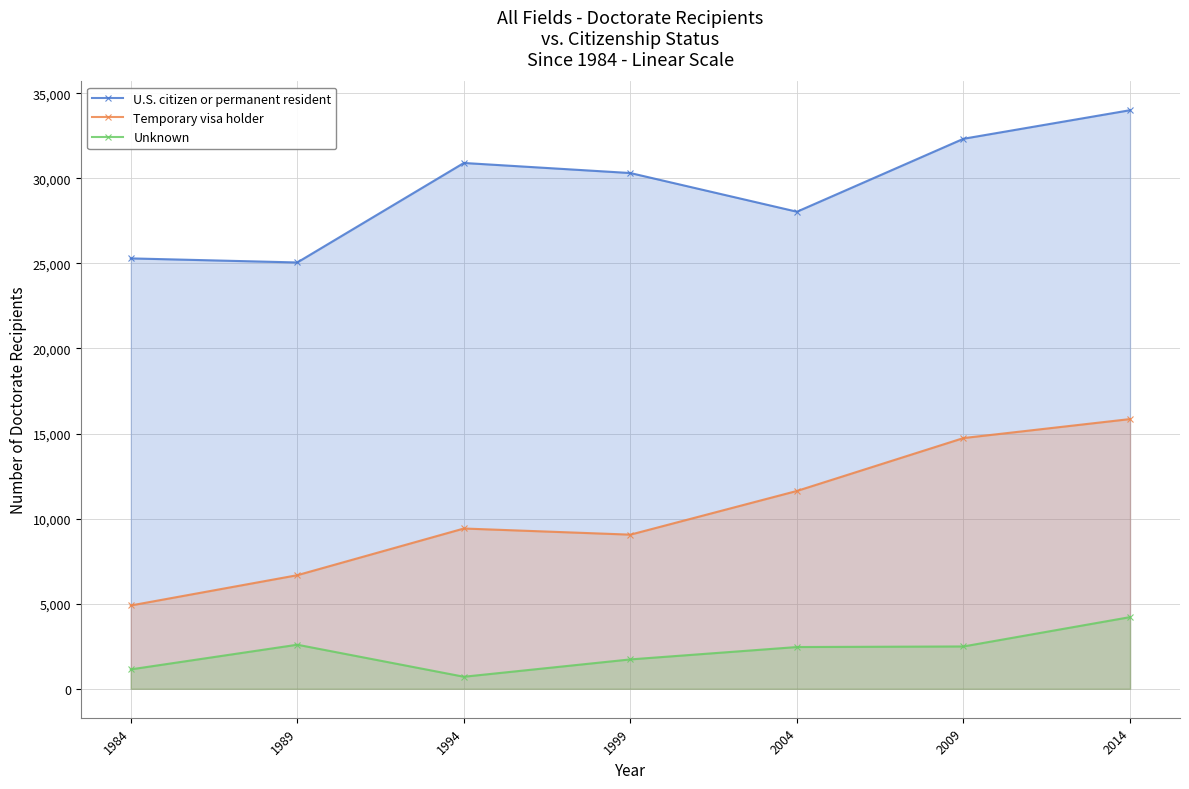

Does the chart have visible grid lines?

Yes